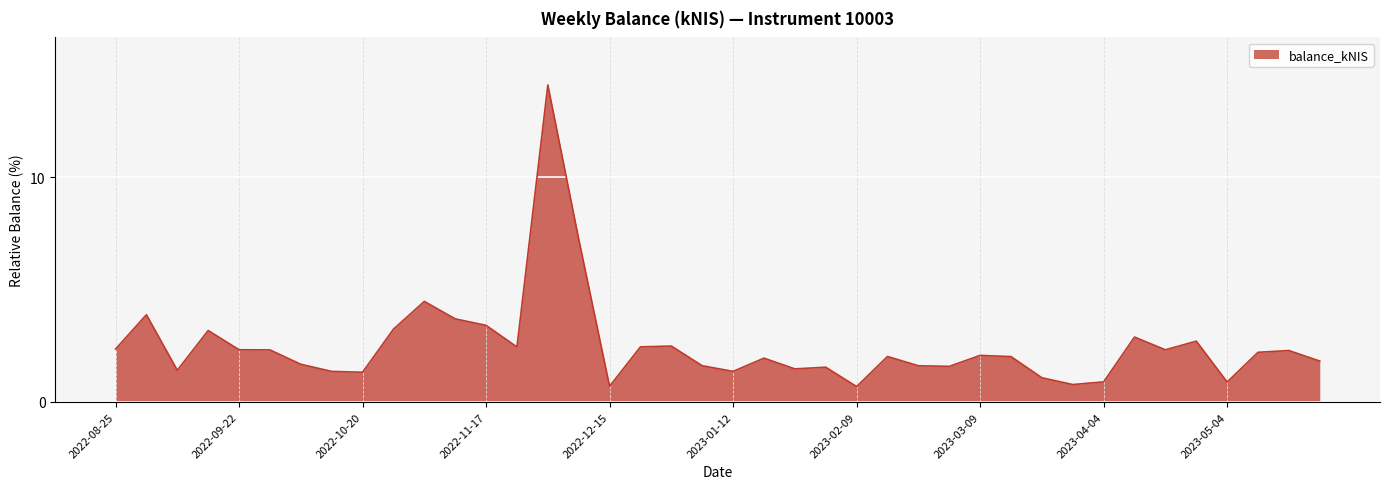

What is the difference between the maximum and minimum values?

13.4